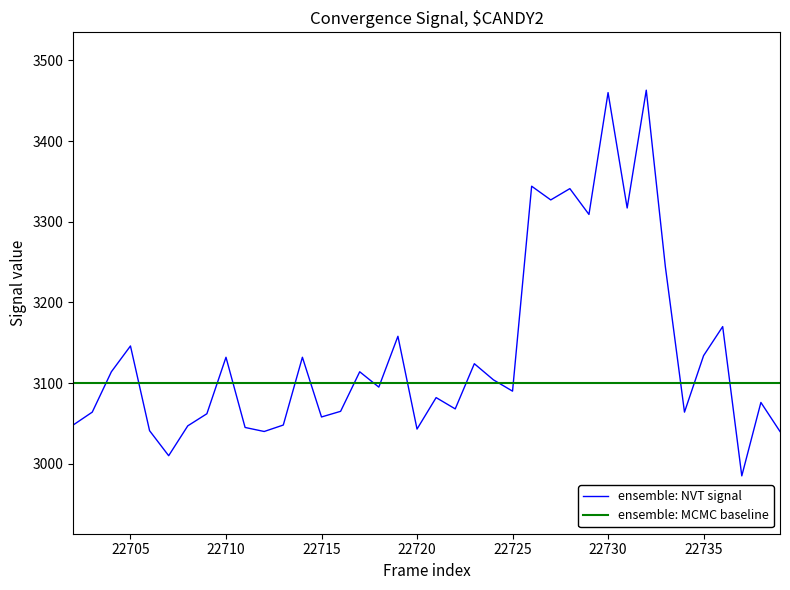

At how many categories does at least one series exceed 3227?

8